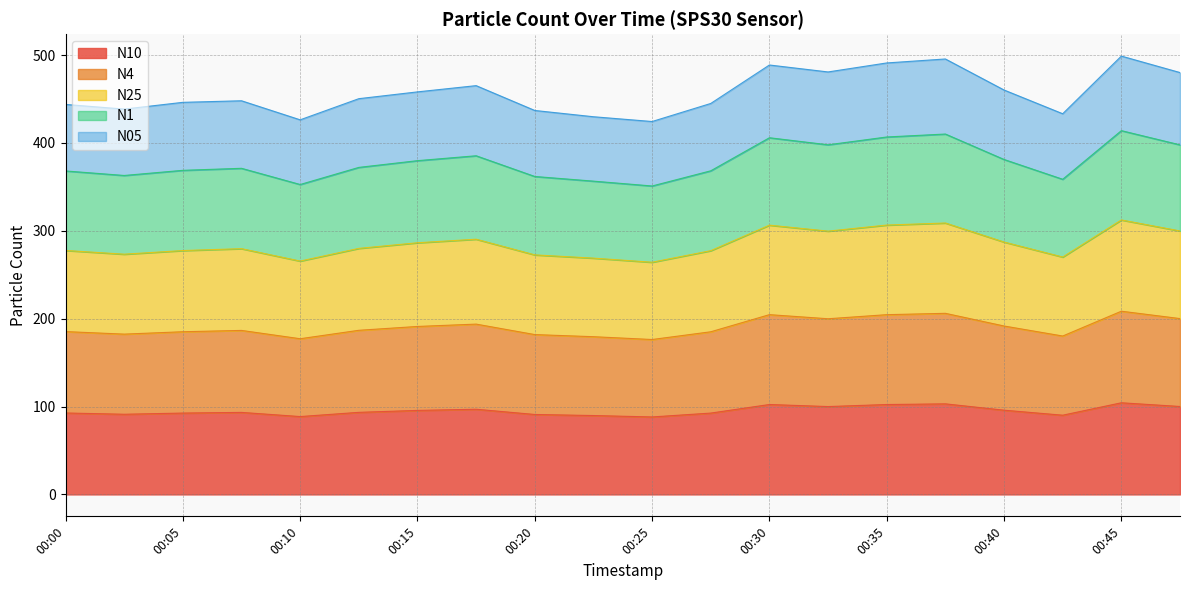

At which label does N10 first exceed 93?

00:08